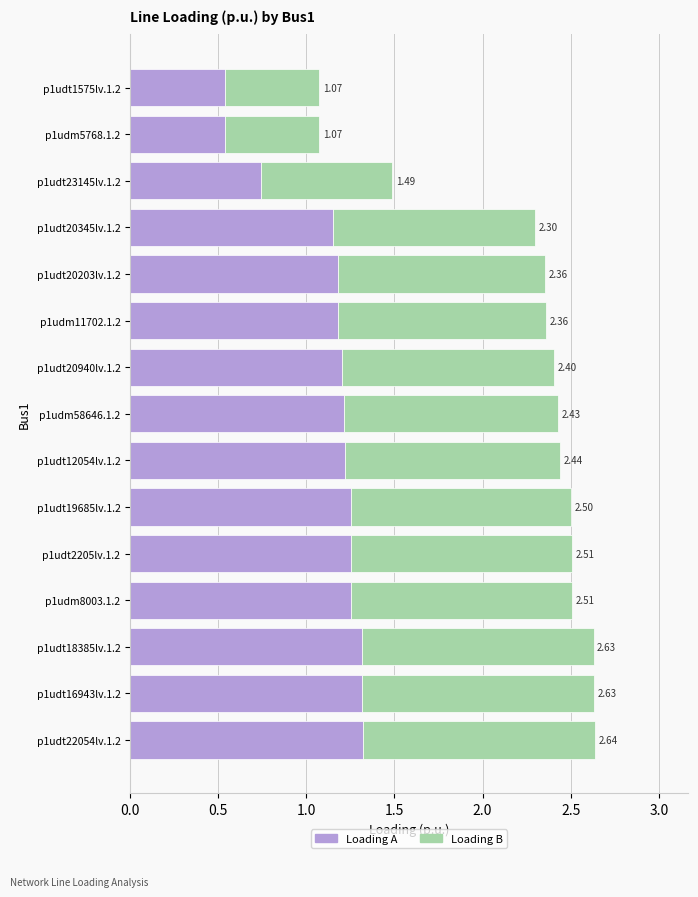

What are all the series names shown in the legend?

Loading A, Loading B